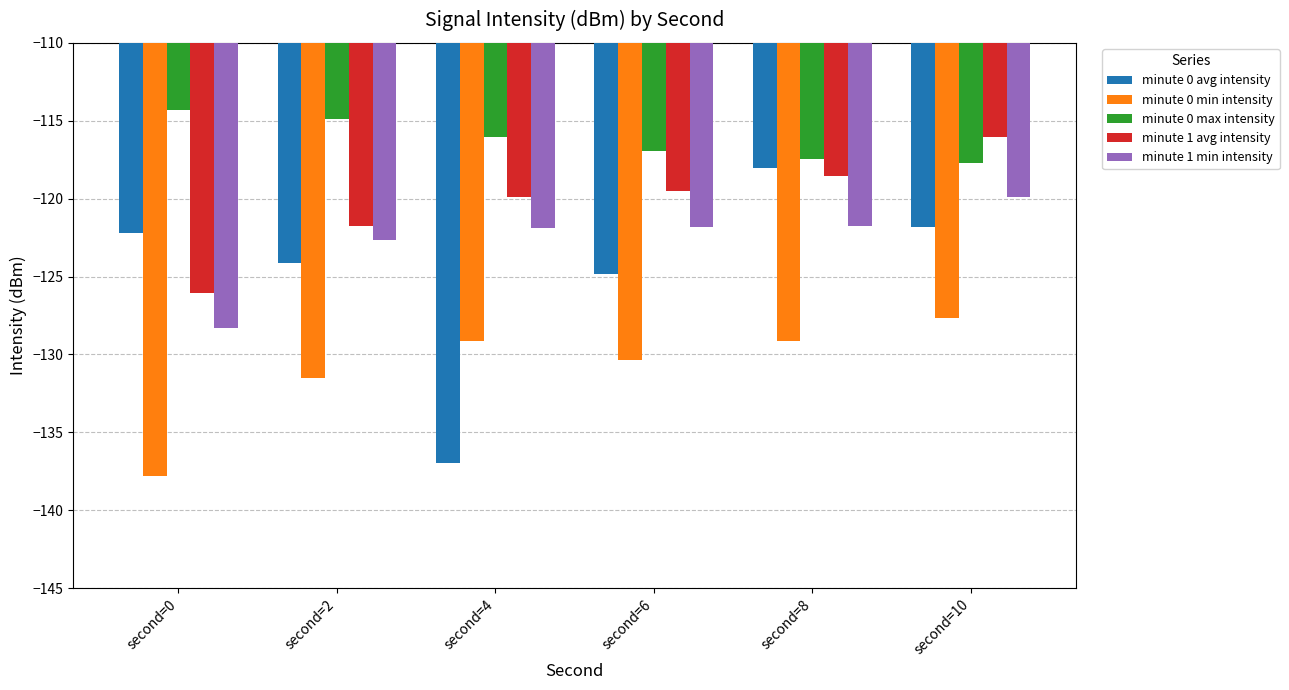

Which category has the highest value in the minute 0 min intensity series?

second=10